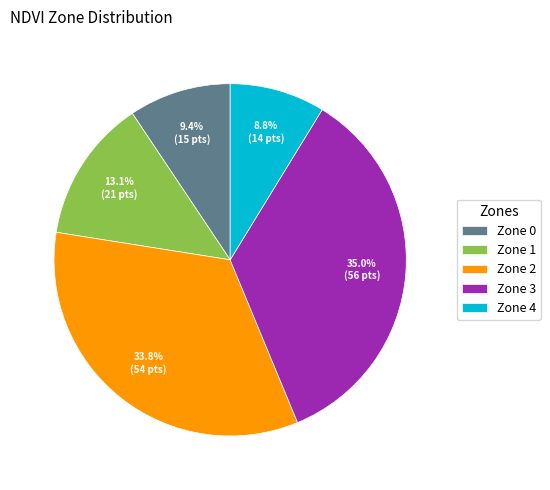

To the nearest percent, what percentage of the pie is Zone 2?

34%